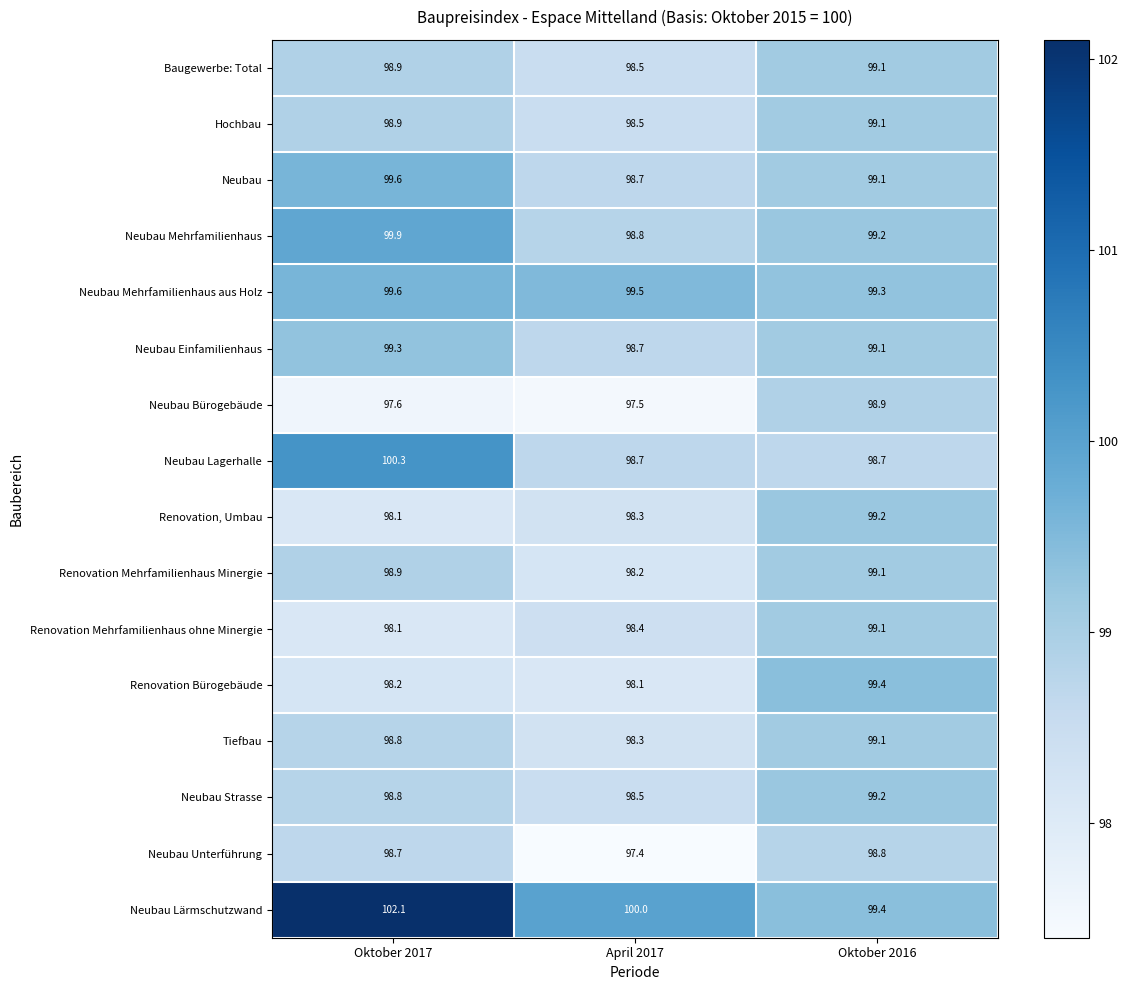

True or false: Renovation Mehrfamilienhaus ohne Minergie has a value of 142.6 at April 2017.

False